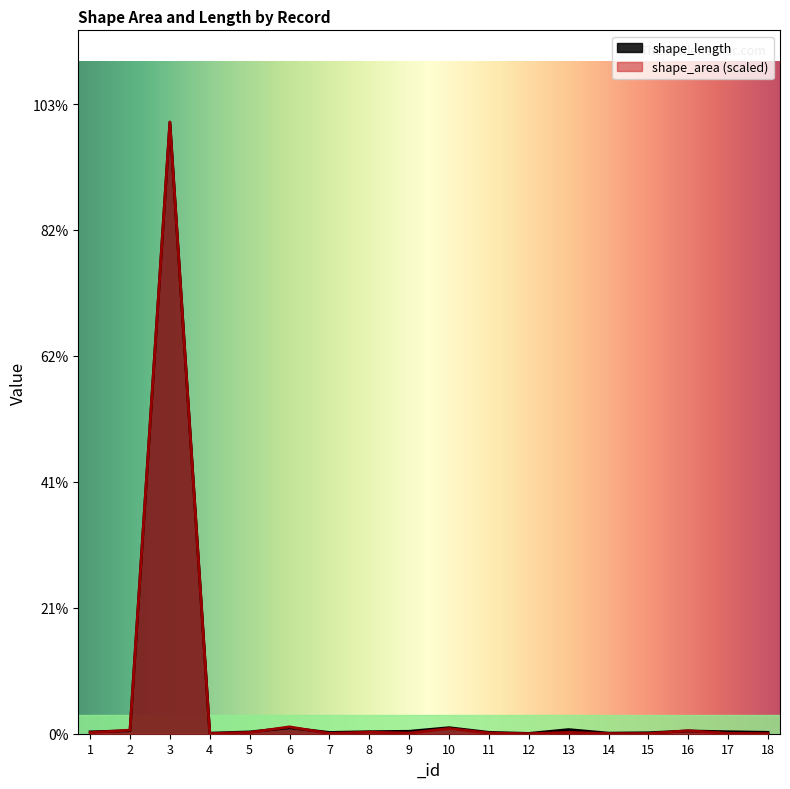

How many lines are shown in the chart?

2